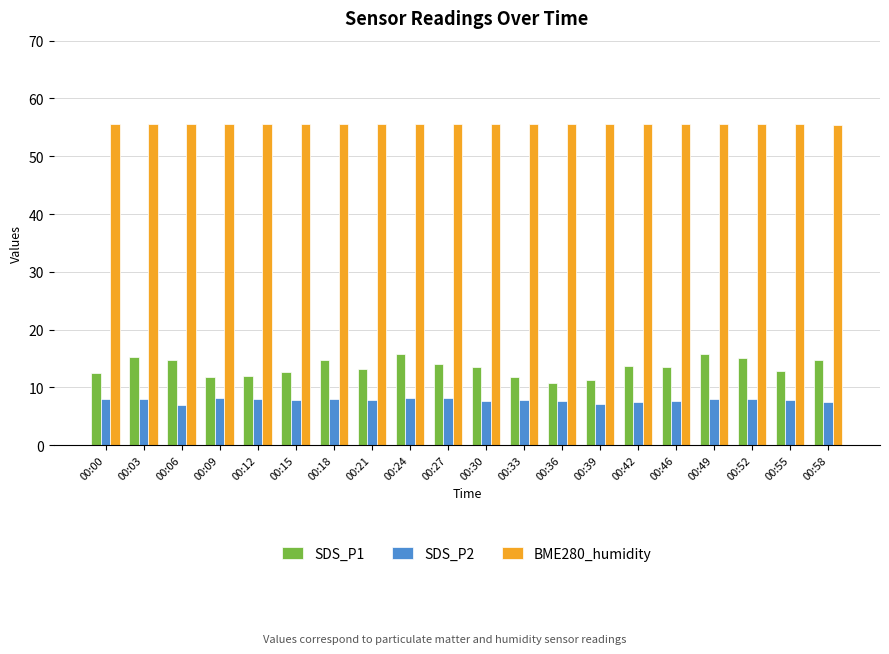

The value of SDS_P1 at 00:03 is 15.3. True or false?

True